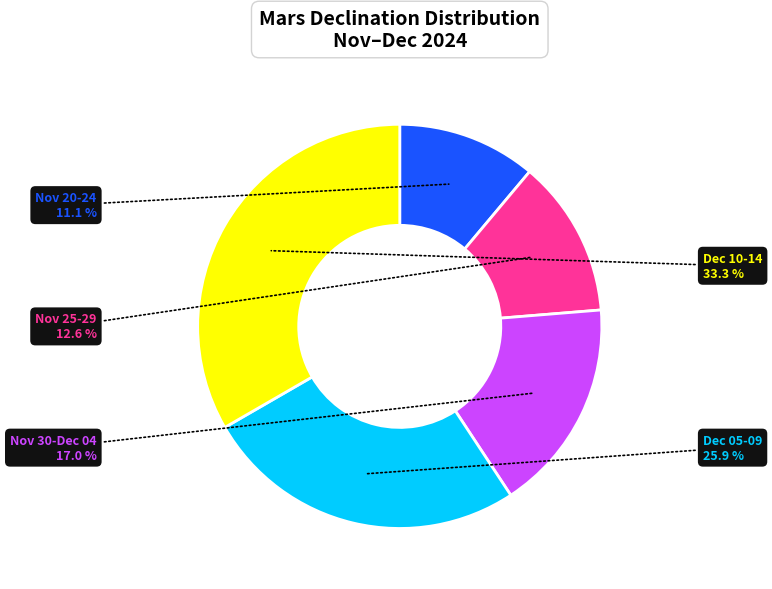

Is there a majority slice in this chart?

No